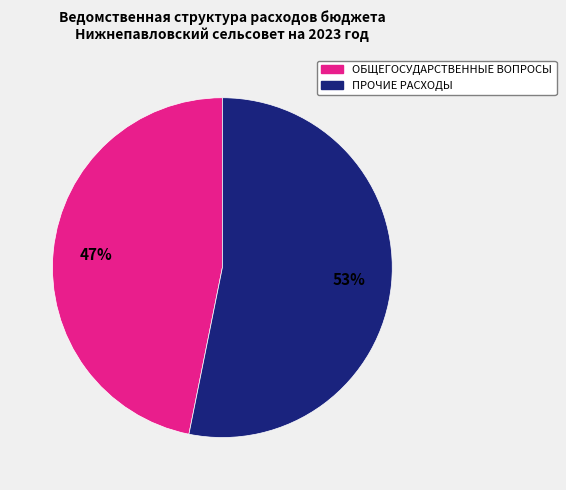

Is there any slice that represents more than half of the pie?

Yes